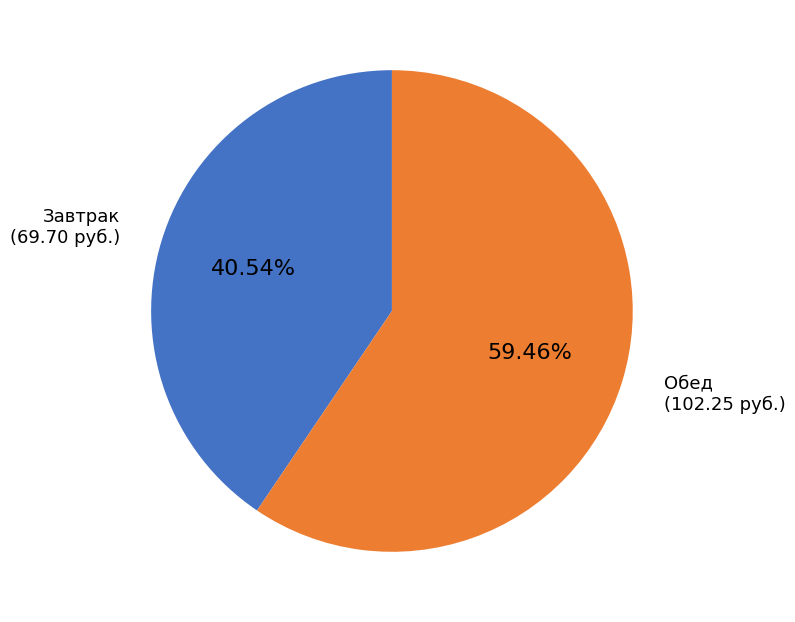

What is the largest slice in the pie chart?

Обед